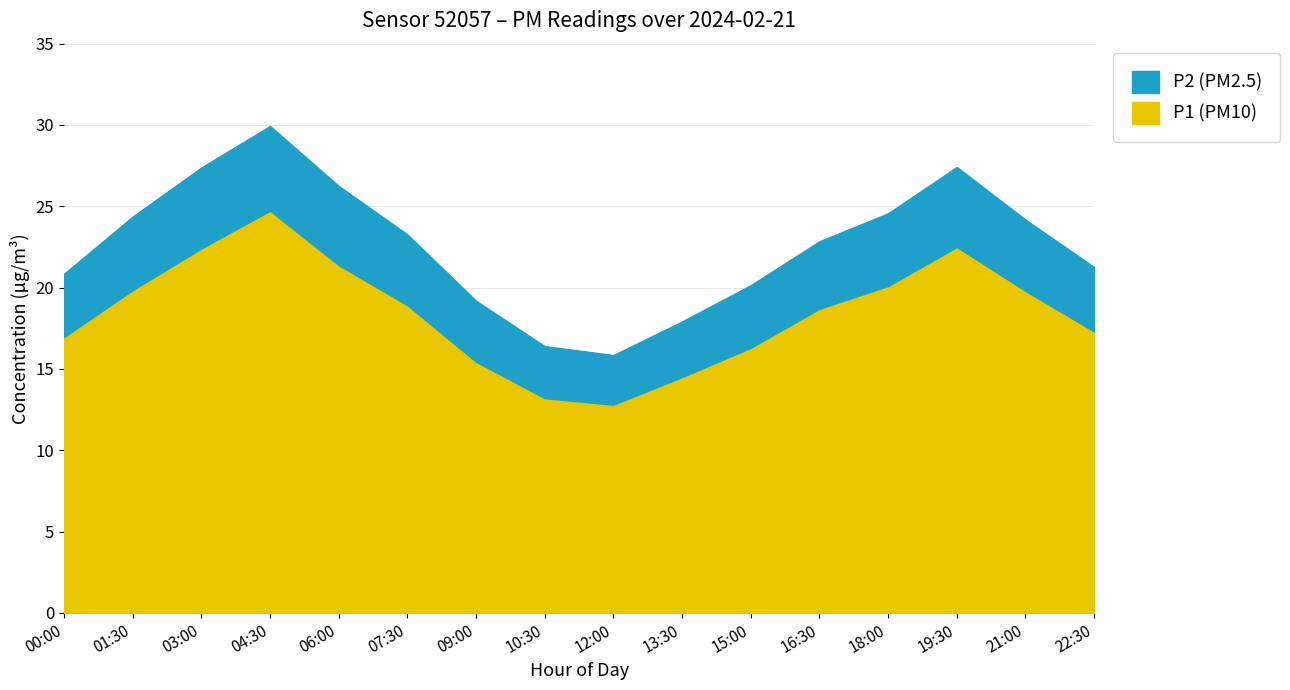

How many lines are shown in the chart?

2